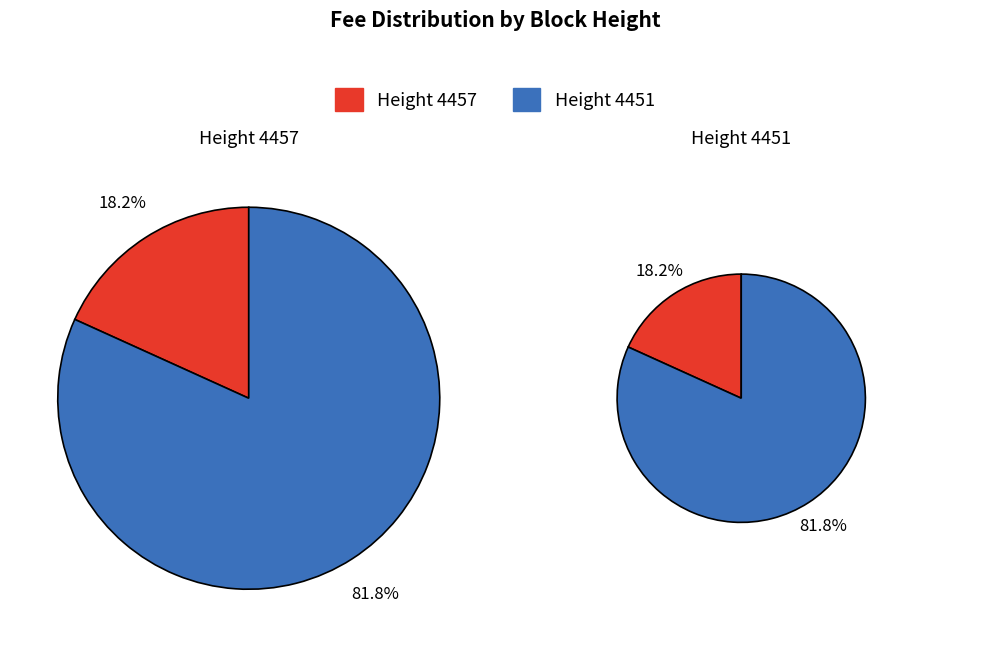

Do 4457 and 4451 together represent more than half of the pie?

Yes